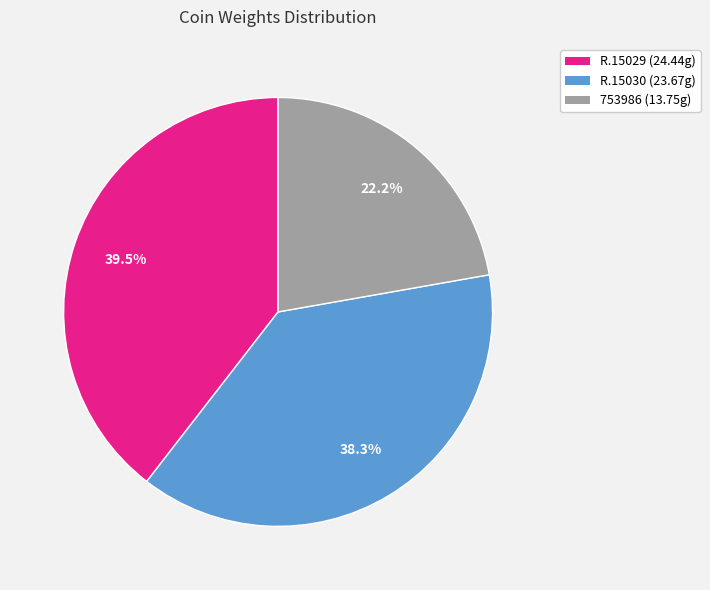

How many slices are in this pie chart?

3